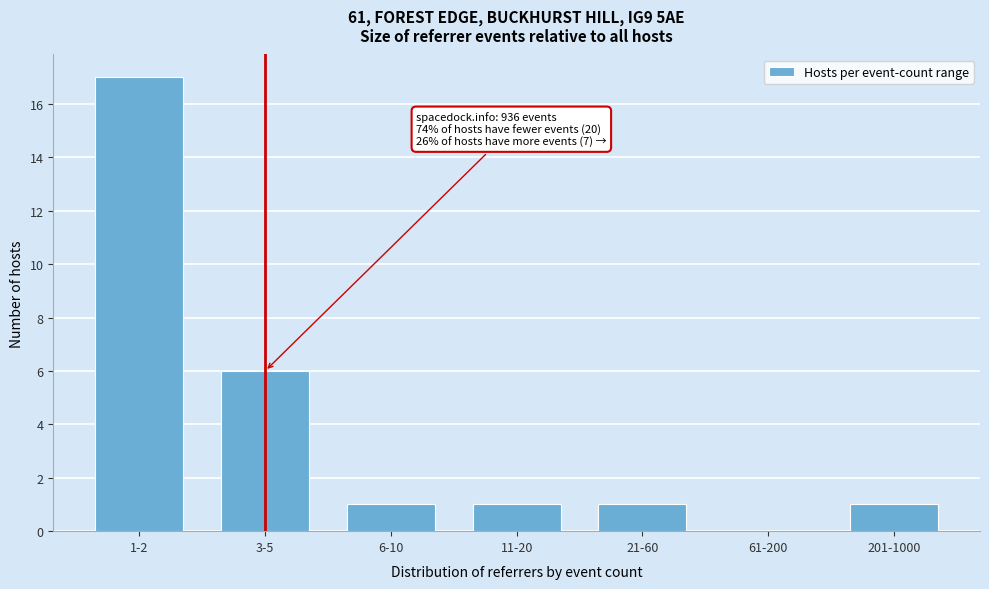

Reading left to right, what are all the values shown in this chart?

1-2=17	3-5=6	6-10=1	11-20=1	21-60=1	61-200=0	201-1000=1